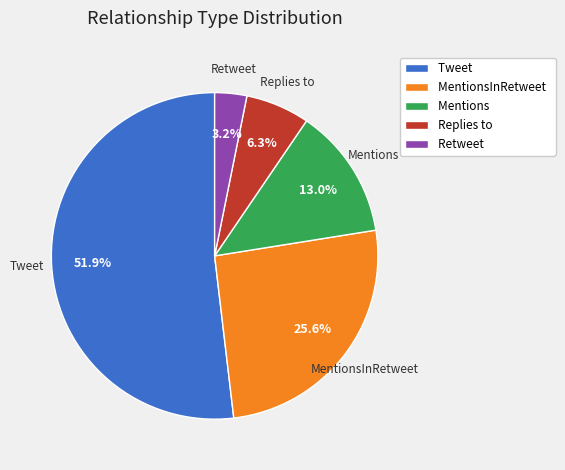

Is it true that Retweet is 3% of the pie?

True